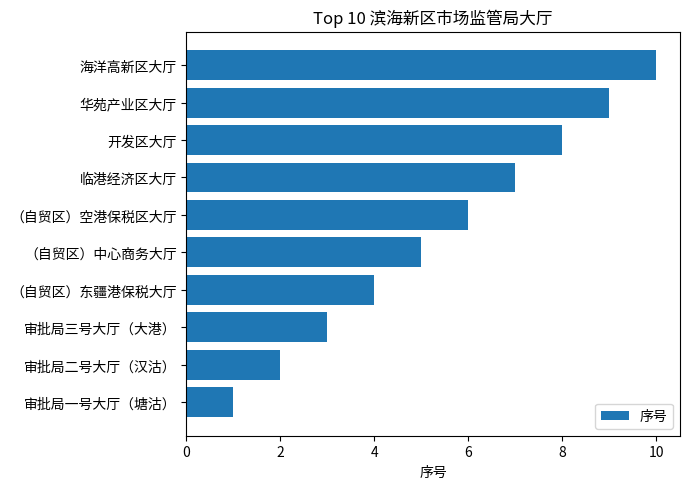

What is the sum of all values?

55